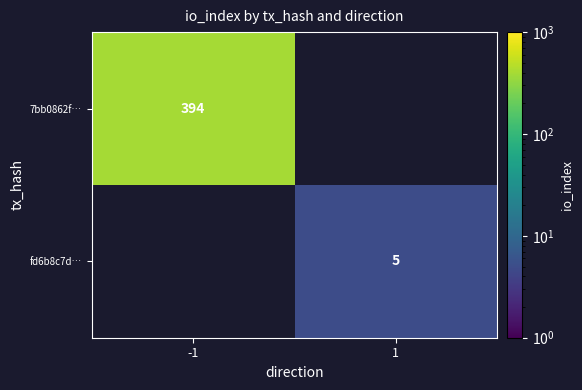

The value of 7bb0862f… at -1 is 633. True or false?

False